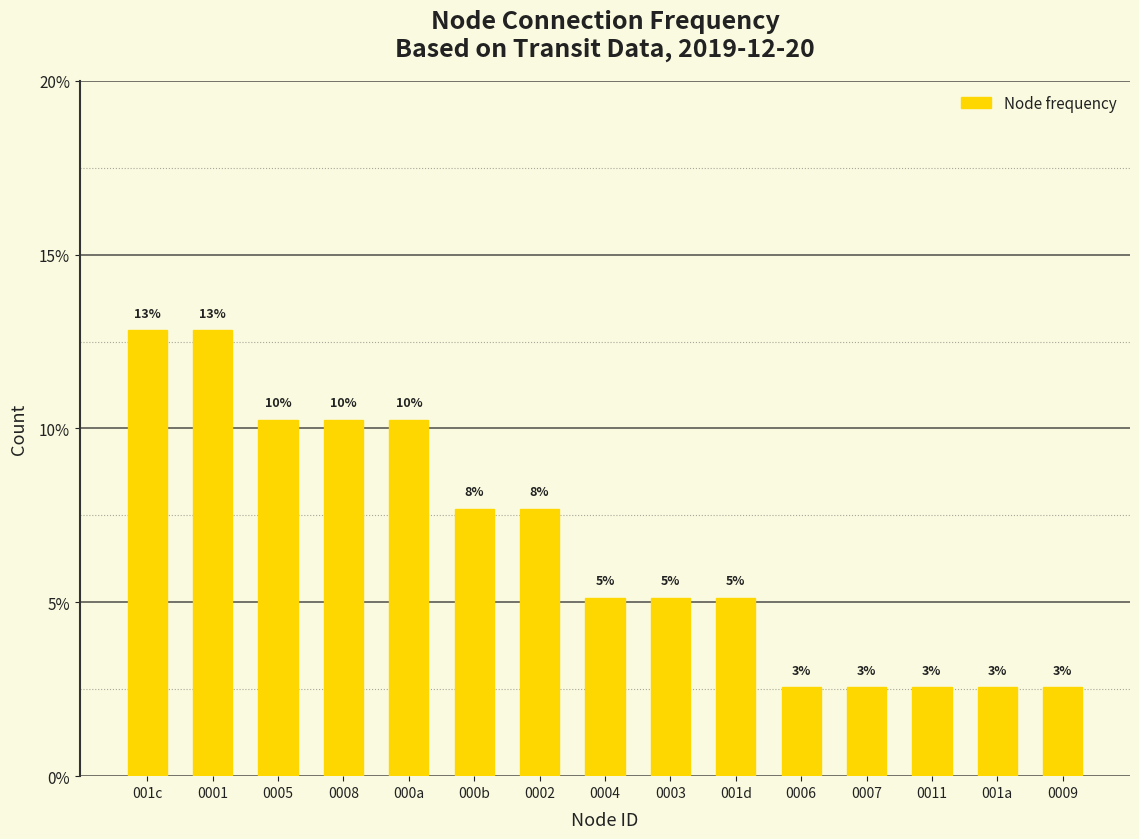

Reading left to right, what are all the values shown in this chart?

12.8	12.8	10.3	10.3	10.3	7.7	7.7	5.1	5.1	5.1	2.6	2.6	2.6	2.6	2.6